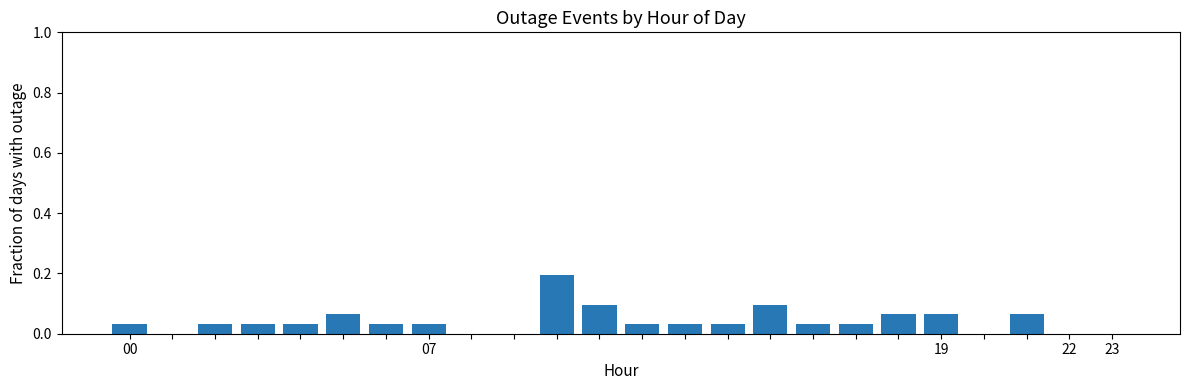

What is the sum of all values?

1.0